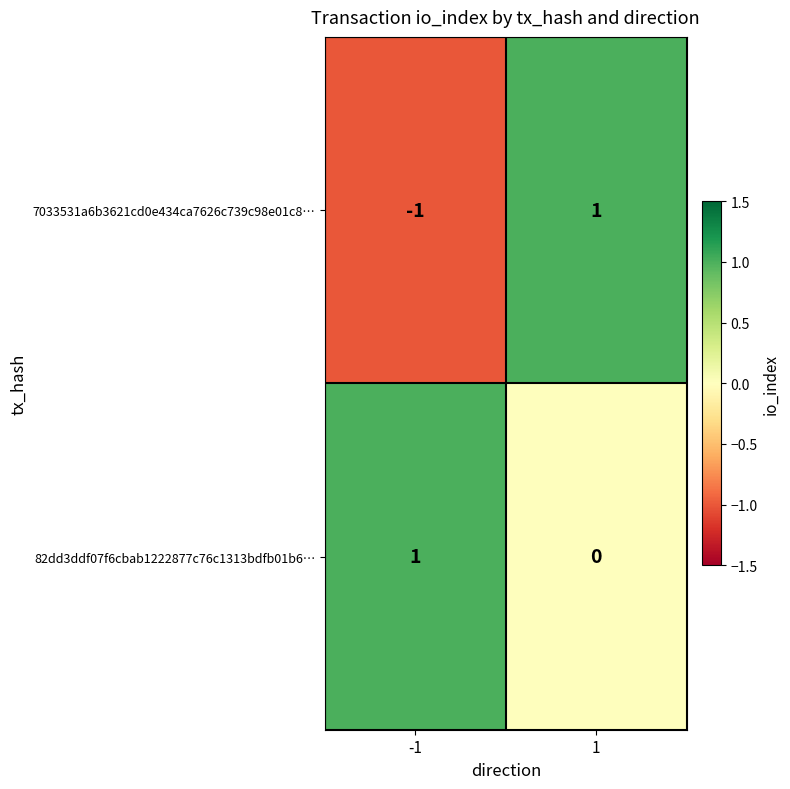

Is it true that 7033531a6b3621cd0e434ca7626c739c98e01c8… equals -1 at -1?

True